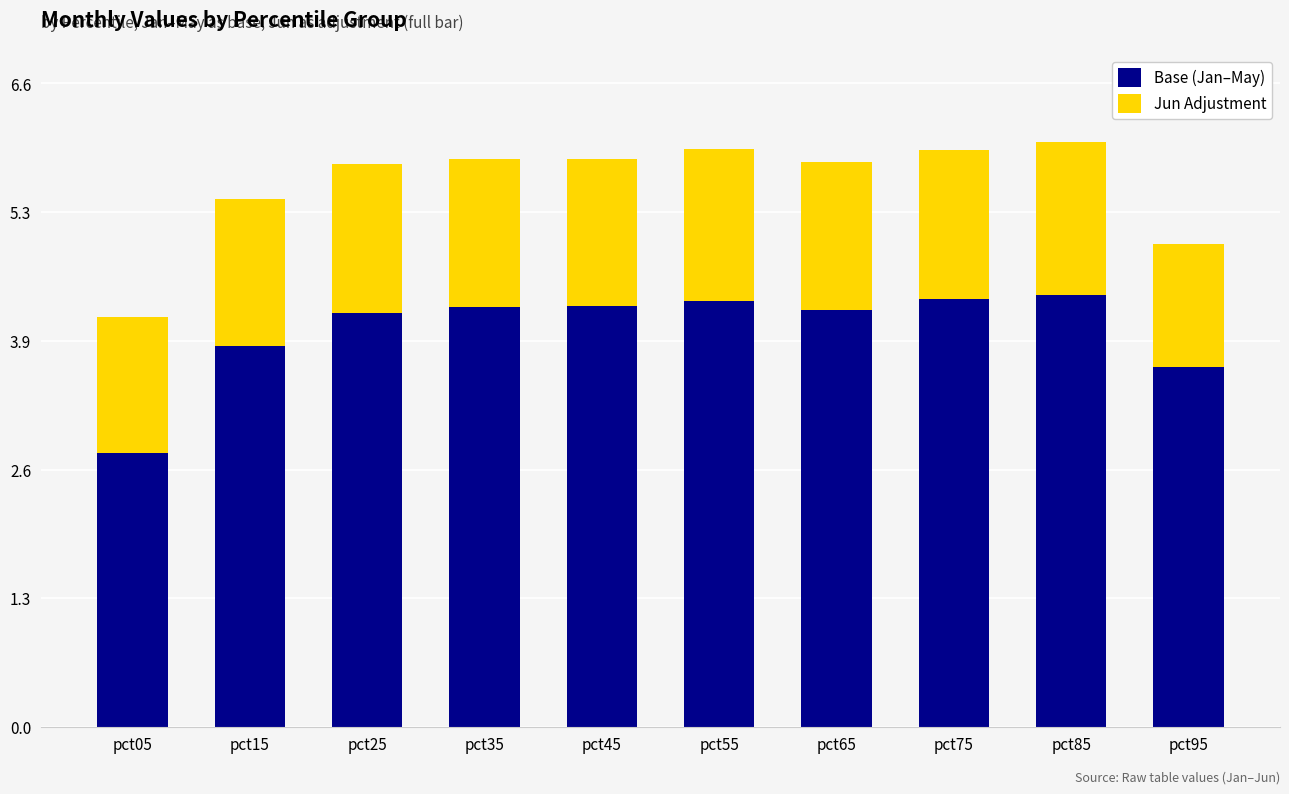

Is it true that Base (Jan–May) equals 5.9 at pct35?

False